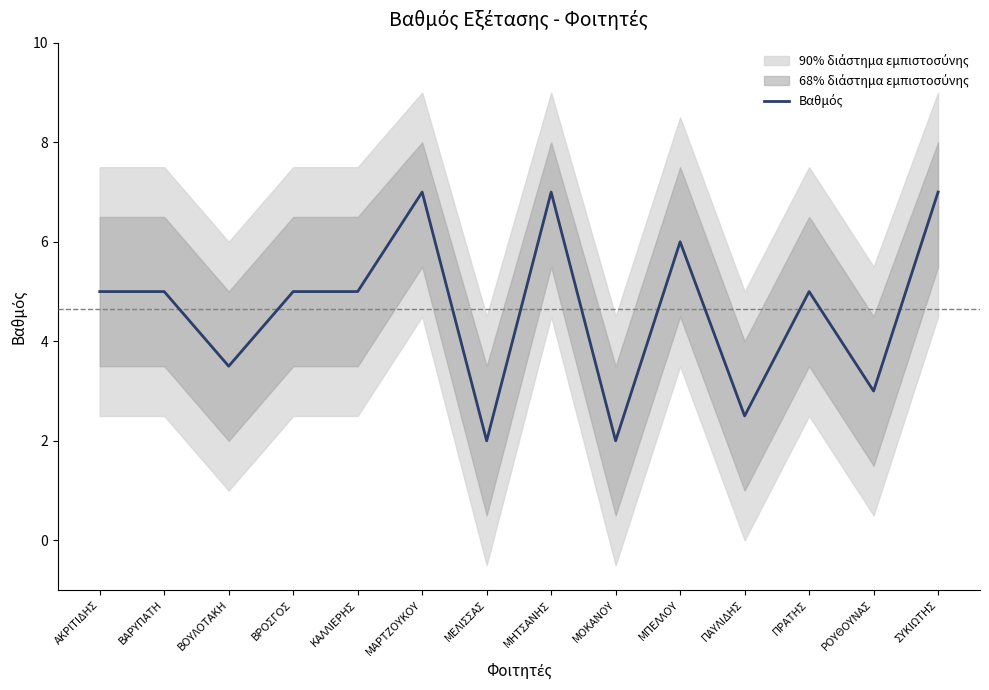

What is the difference between the values at ΑΚΡΙΤΙΔΗΣ and ΜΠΕΛΛΟΥ?

1.0